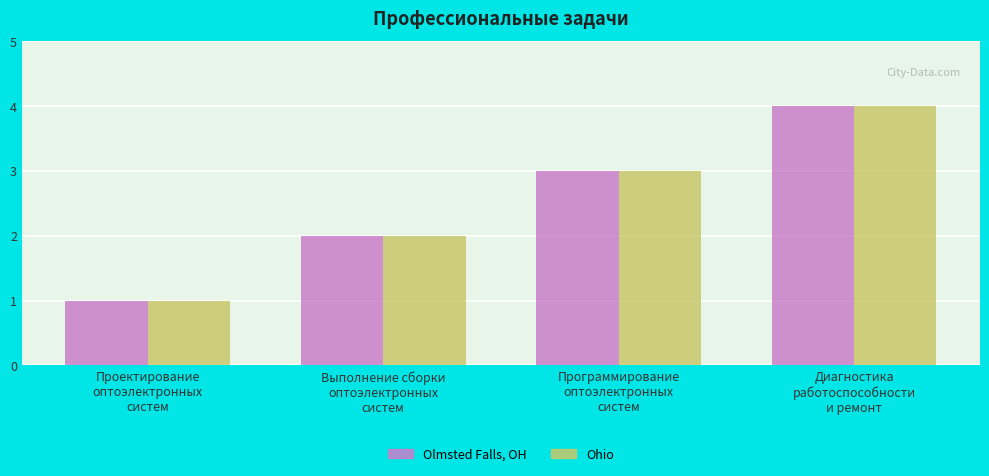

What is the difference between the maximum and minimum values in the Olmsted Falls, OH series?

3